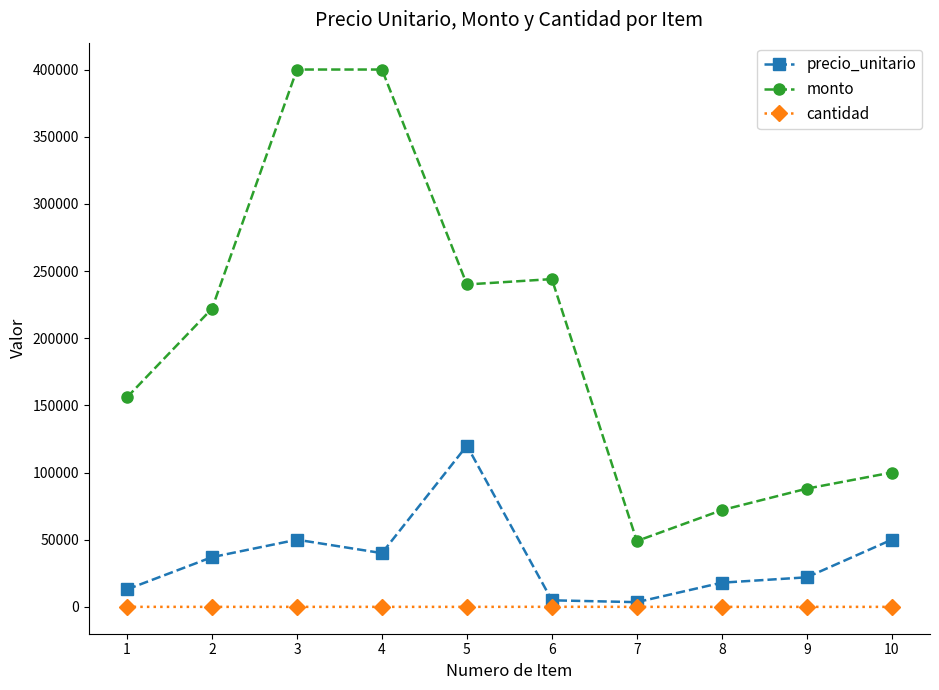

How many distinct data groups are displayed?

3